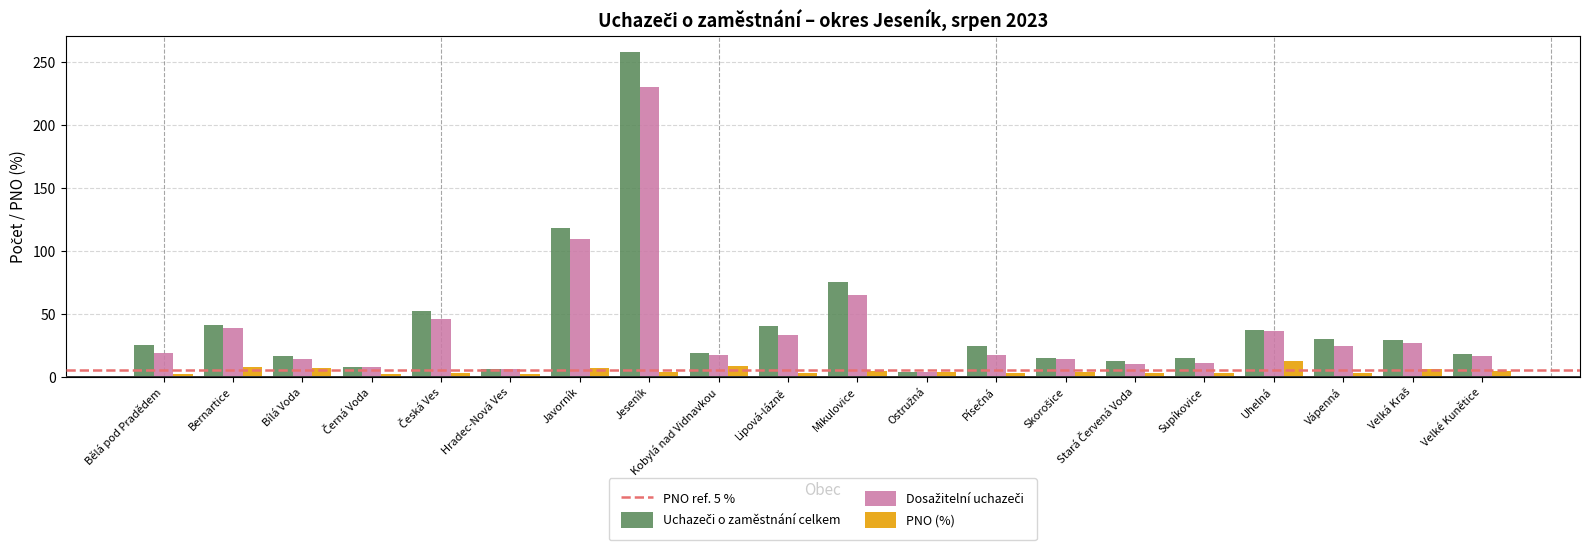

What is the total value across all series at Uhelná?

85.7